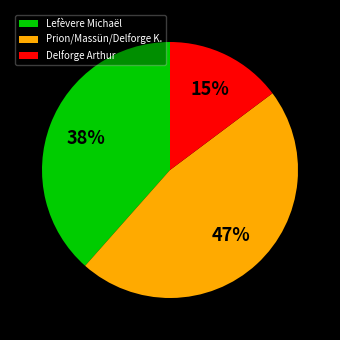

Is there any slice that represents more than half of the pie?

No